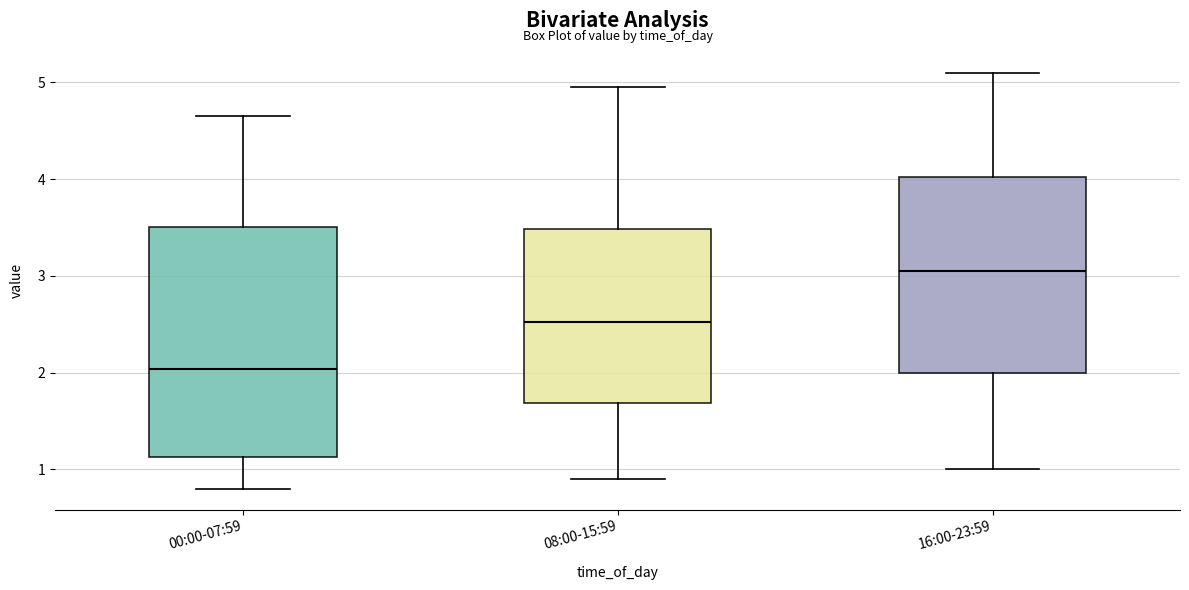

Where does the lower whisker of the box for 16:00-23:59 end on the y-axis? The values are not printed on the chart, so give them approximately, as read against the axis.

1.0